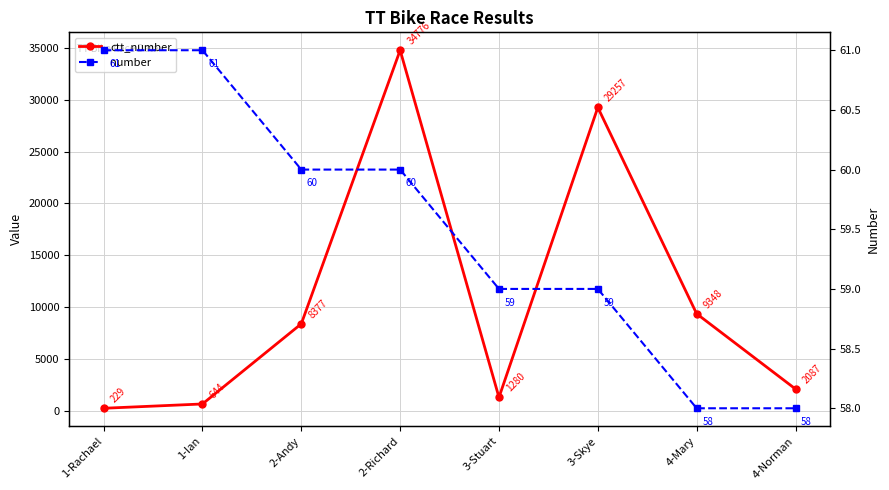

True or false: number and ctt_number cross at least once.

False